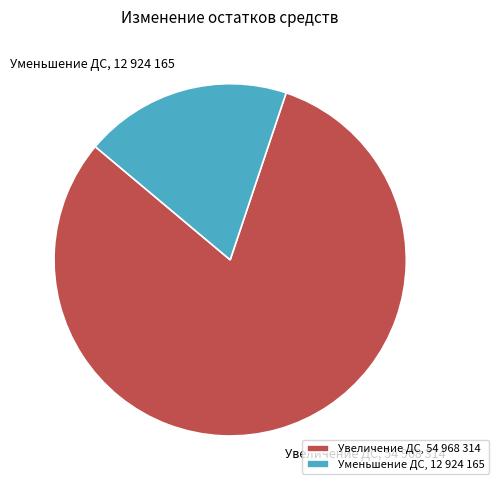

What is the largest slice in the pie chart?

Увеличение ДС, 54 968 314